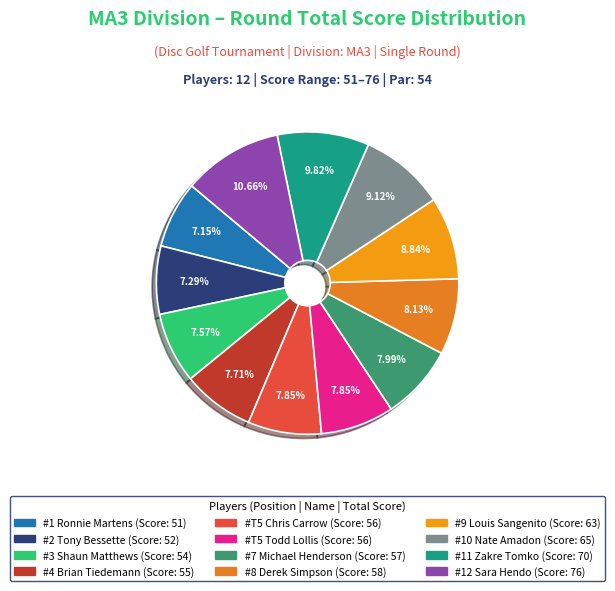

Count the number of slices in the pie.

12